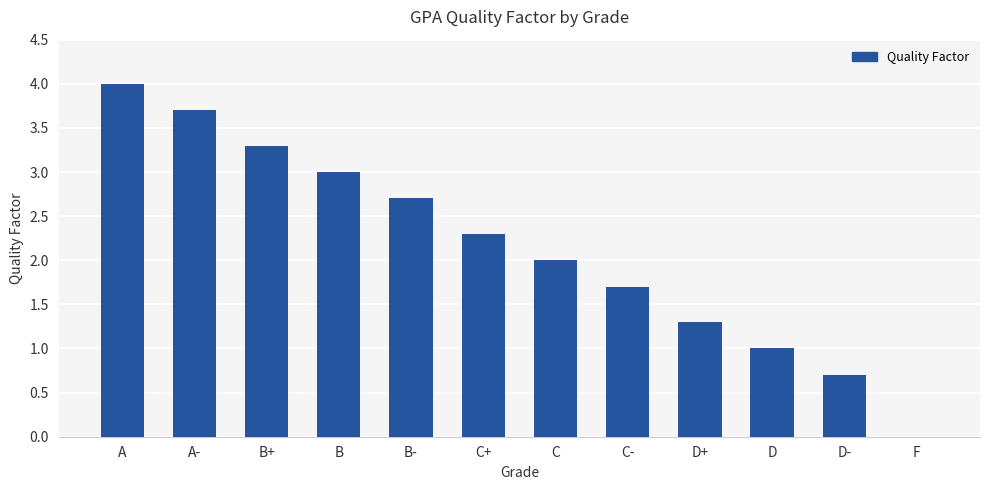

What is the difference between the values at C and F?

2.0